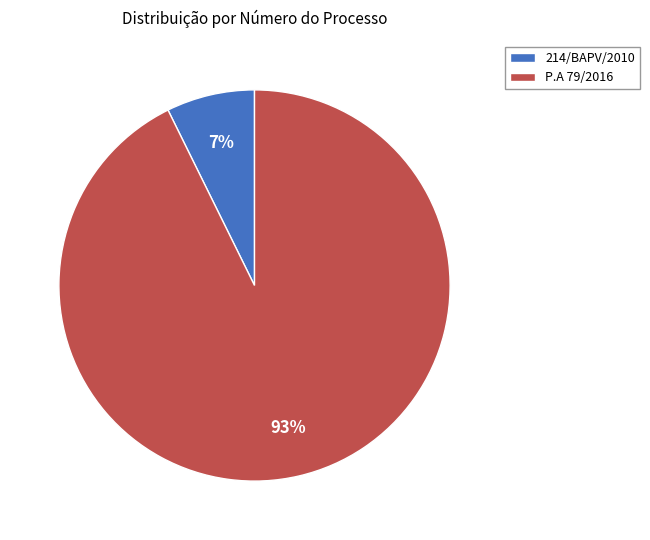

What percentage is the P.A 79/2016 slice, to the nearest percent?

93%